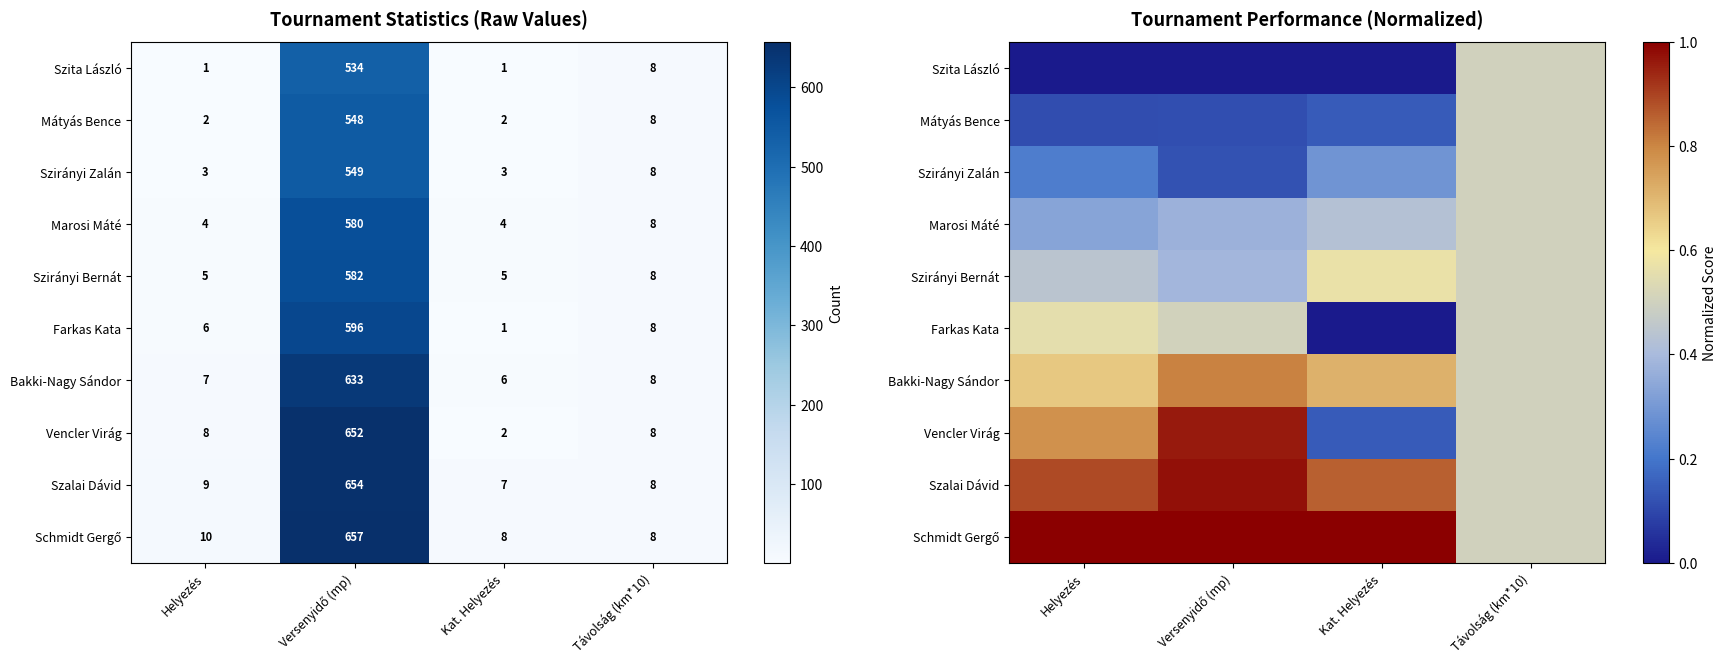

Where is Vencler Virág nearest to the value 0?

Kat. Helyezés